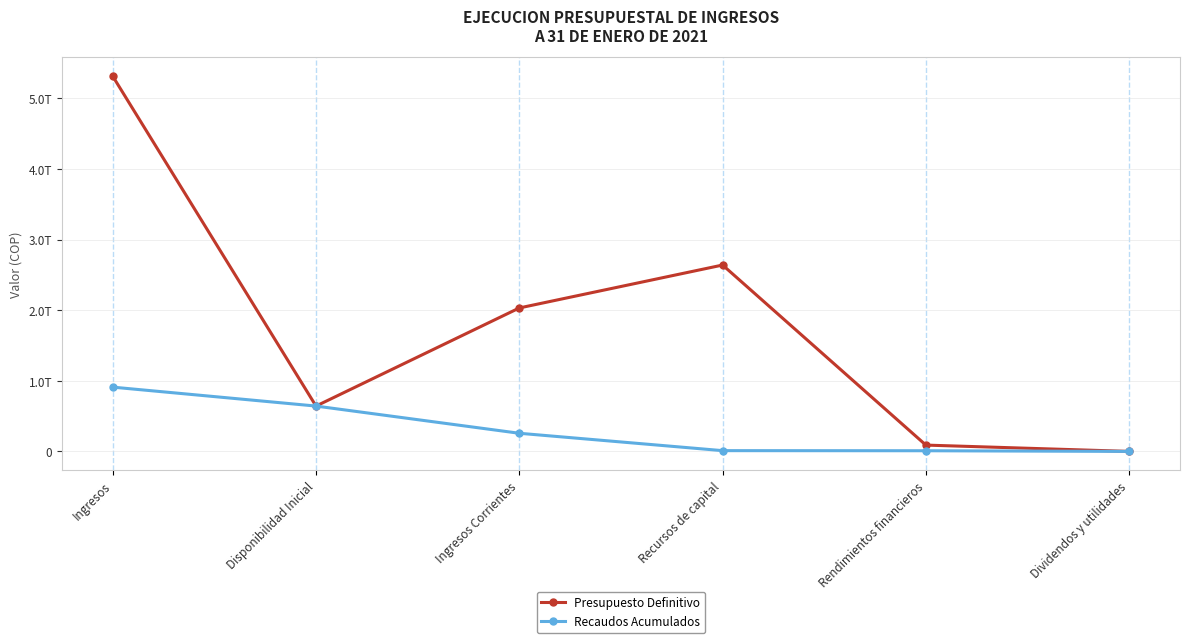

True or false: Presupuesto Definitivo has a value of 3196904104011 at Ingresos Corrientes.

False